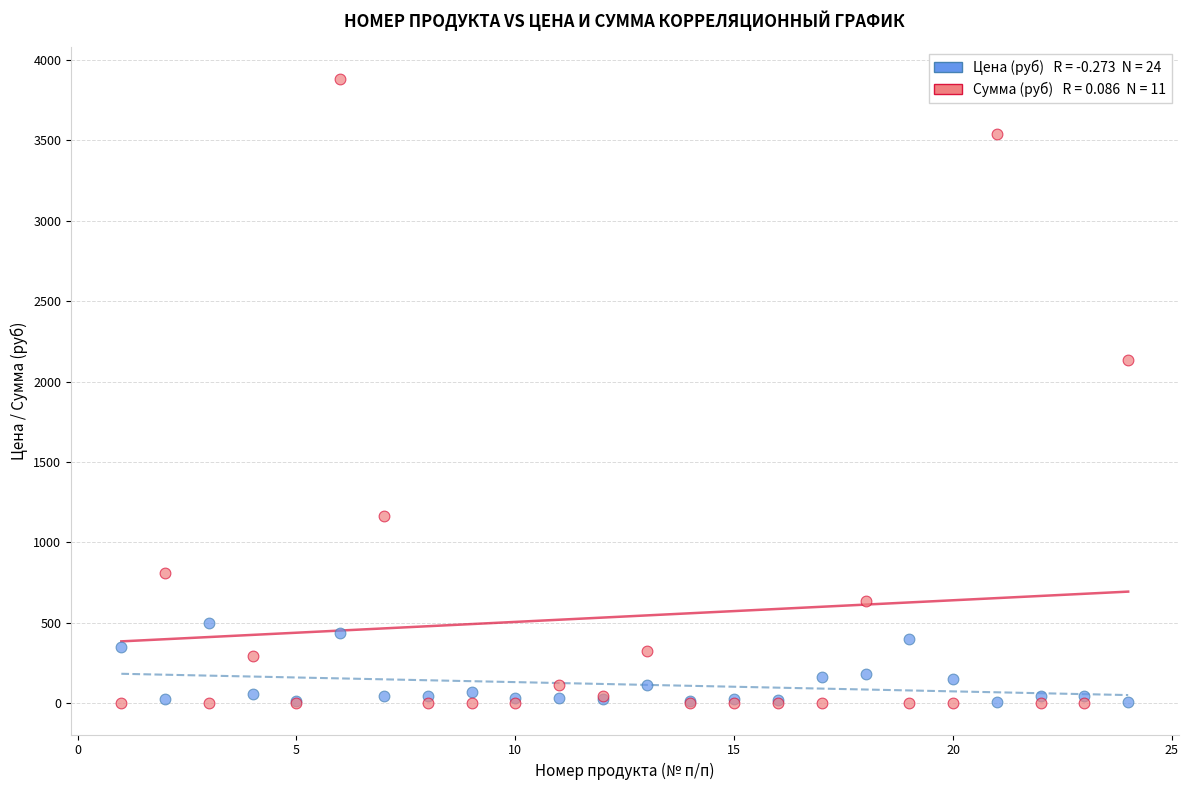

Across all series, what Y value is closest to 1942?

2136.0